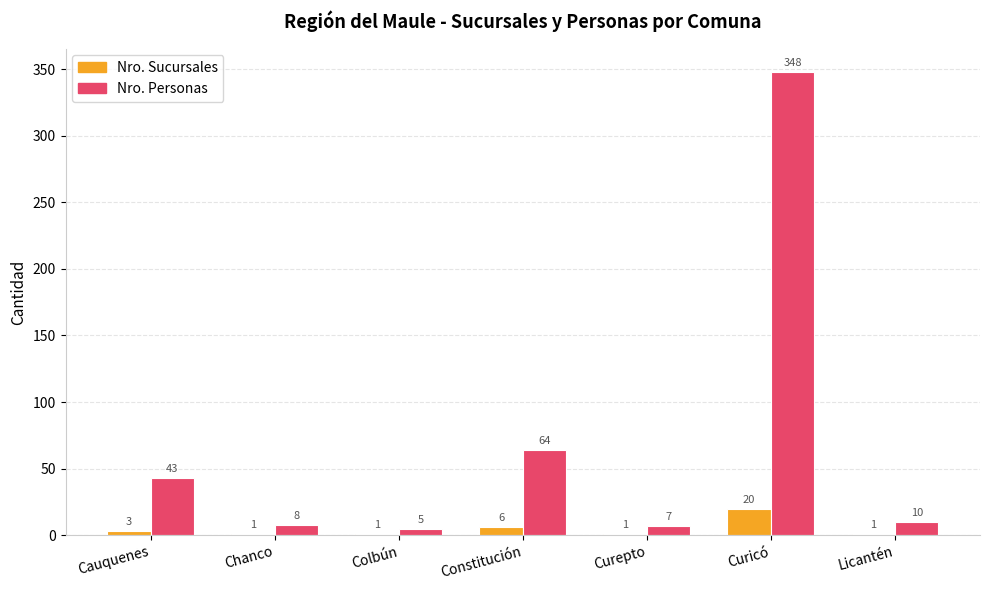

What are all the series names shown in the legend?

Nro. Sucursales, Nro. Personas